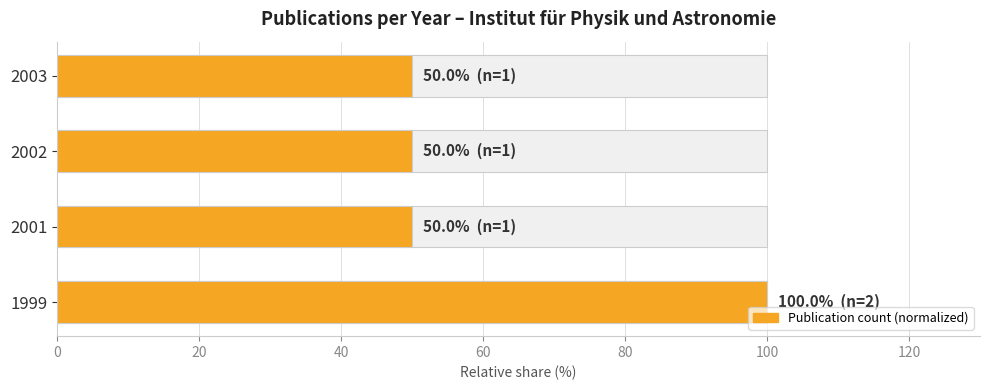

What is the sum of the values at 2002 and 2001?

100